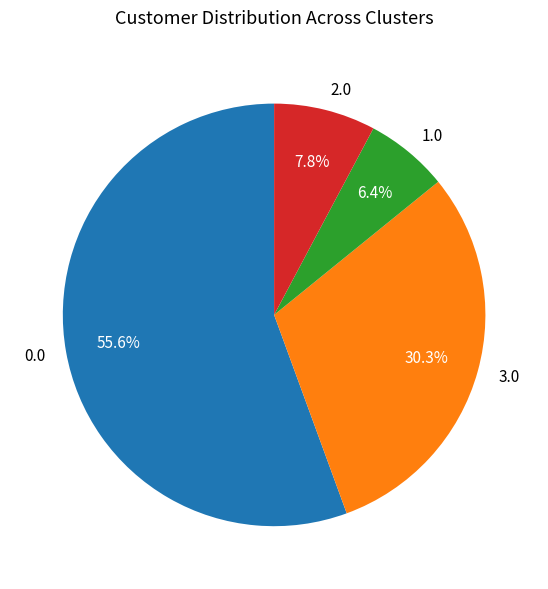

Is there any slice that represents more than half of the pie?

Yes